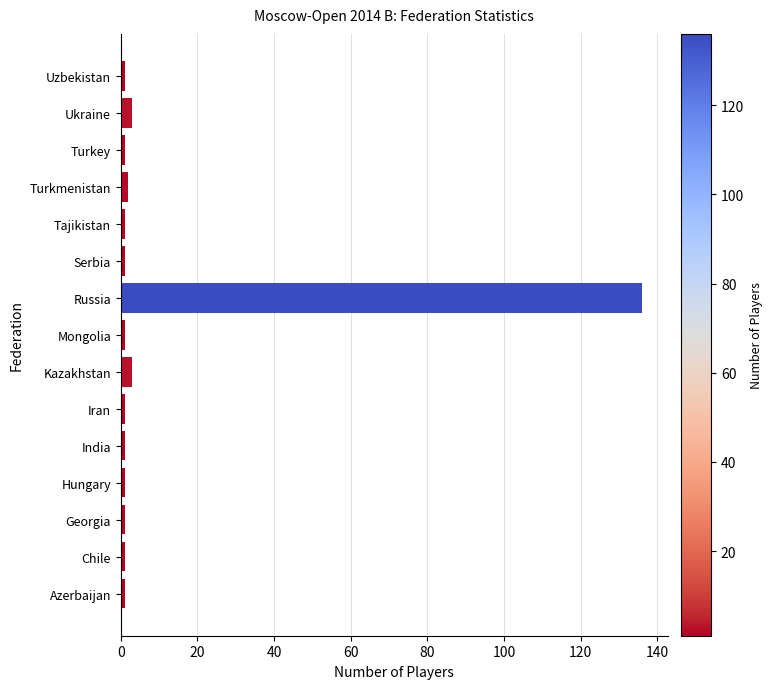

What is the minimum value shown in the chart?

1